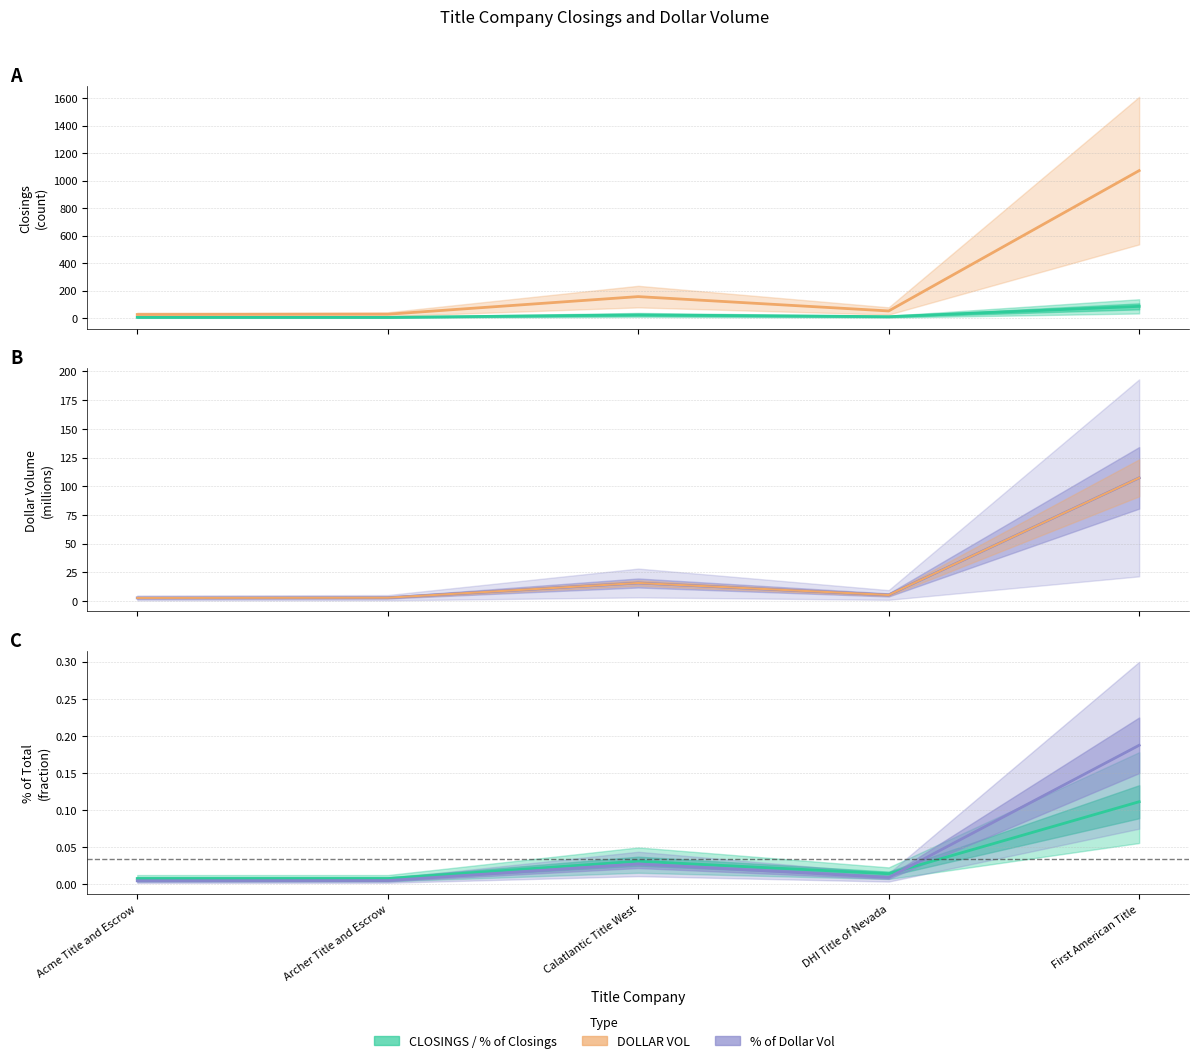

Is this an area chart (filled region under the line)?

No